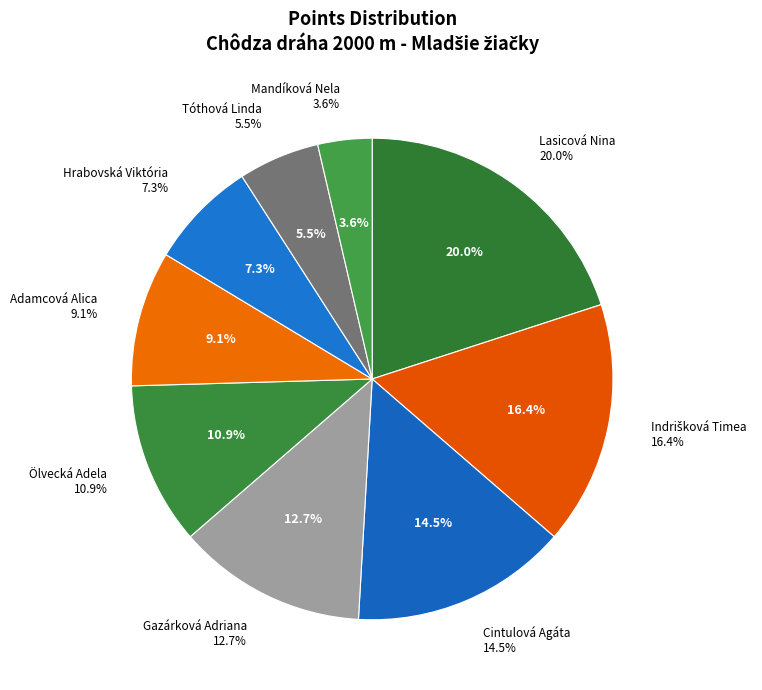

How many segments does this pie chart have?

9